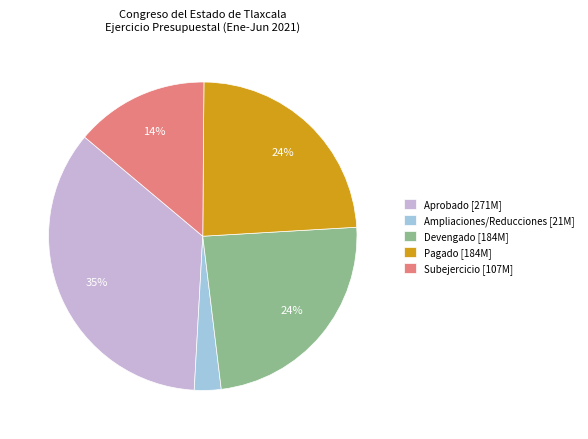

To the nearest percent, what is the difference between the largest and smallest slice percentages?

32%